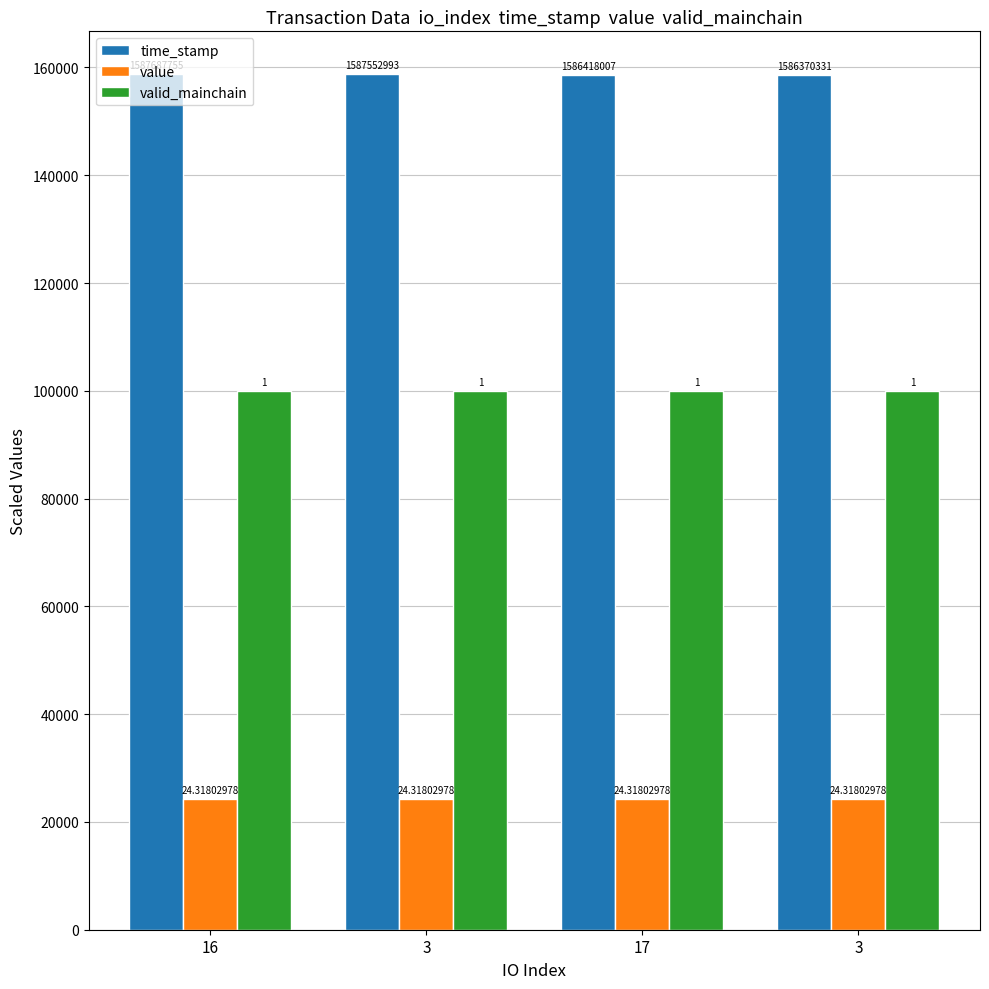

What are all the series names shown in the legend?

time_stamp, value, valid_mainchain